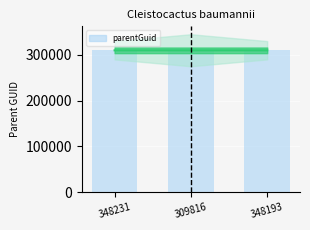

Read the value at 309816.

309787